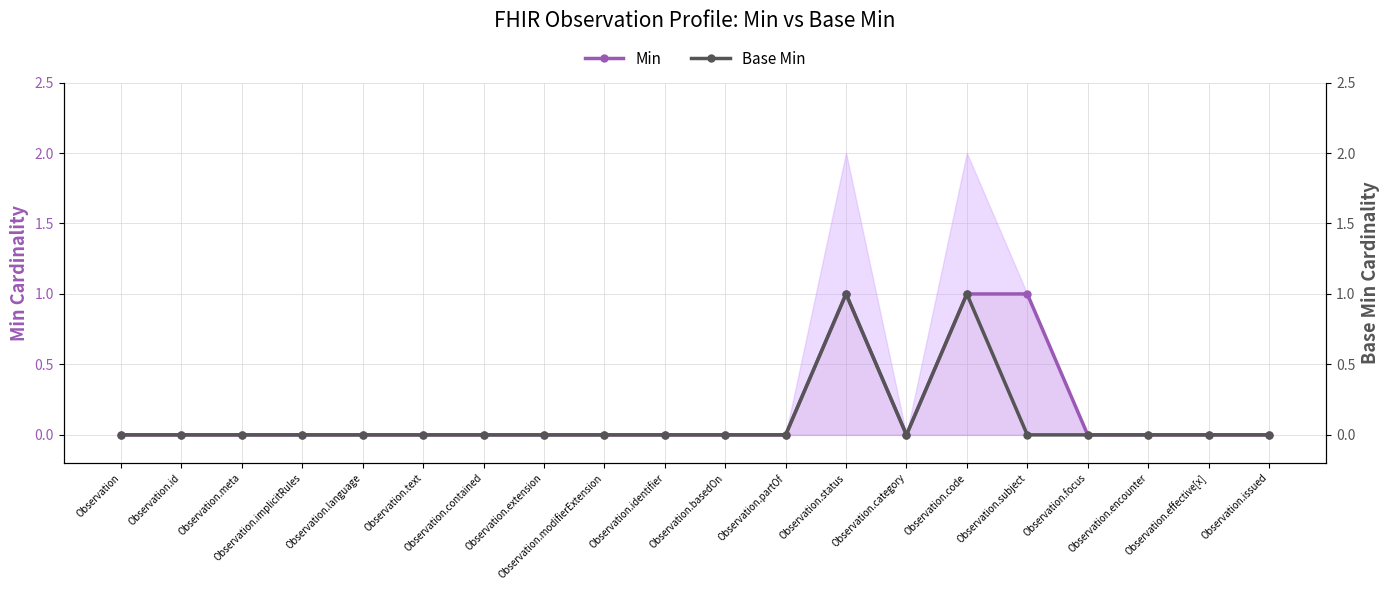

How many interior local peaks does the Min series have?

1